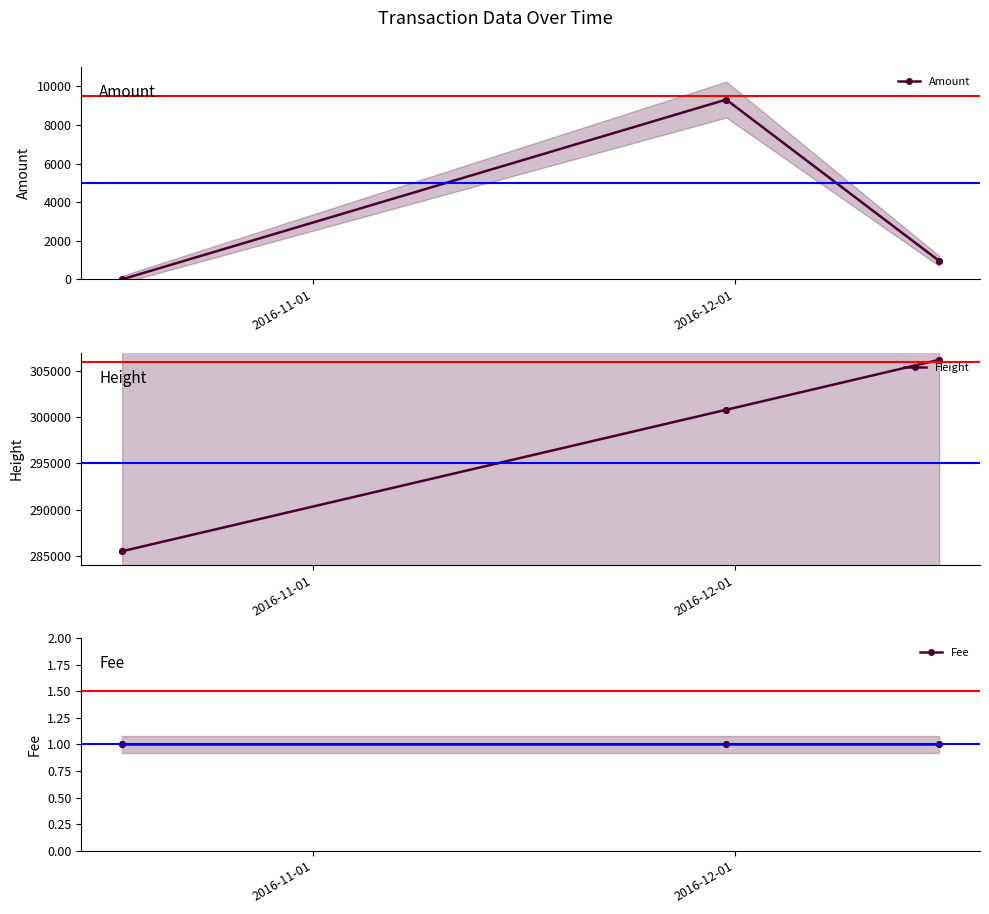

True or false: Amount has more than 2 interior local peaks.

False